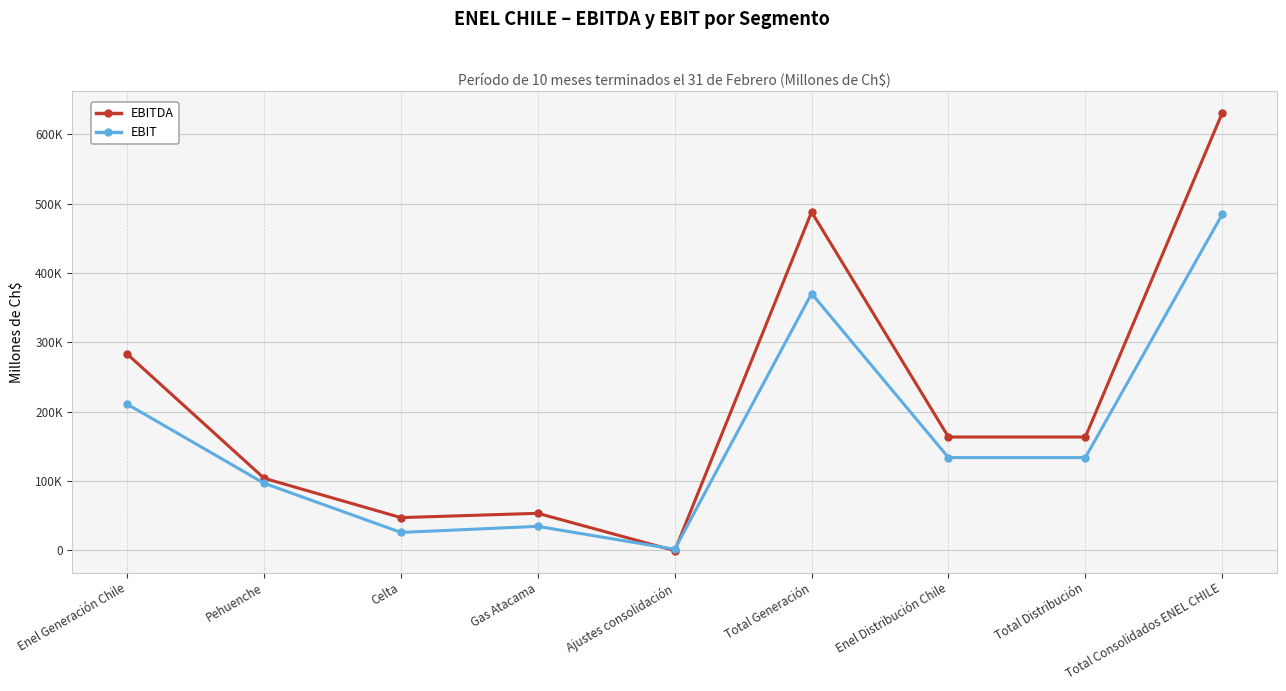

At which category does EBITDA reach its first local peak?

Gas Atacama